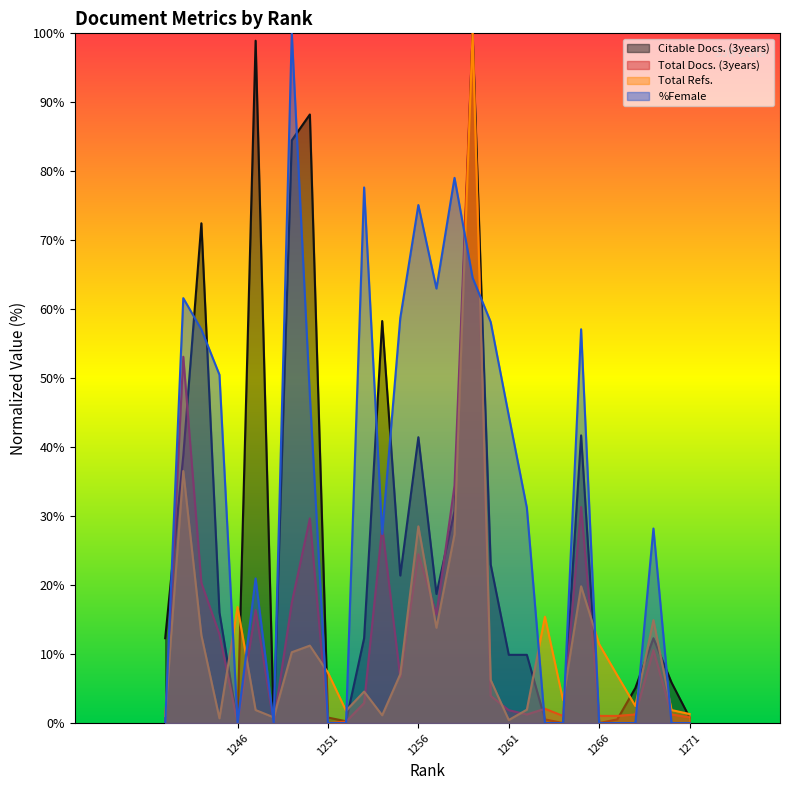

What value does the Citable Docs. (3years) series have at 1249?

84.5